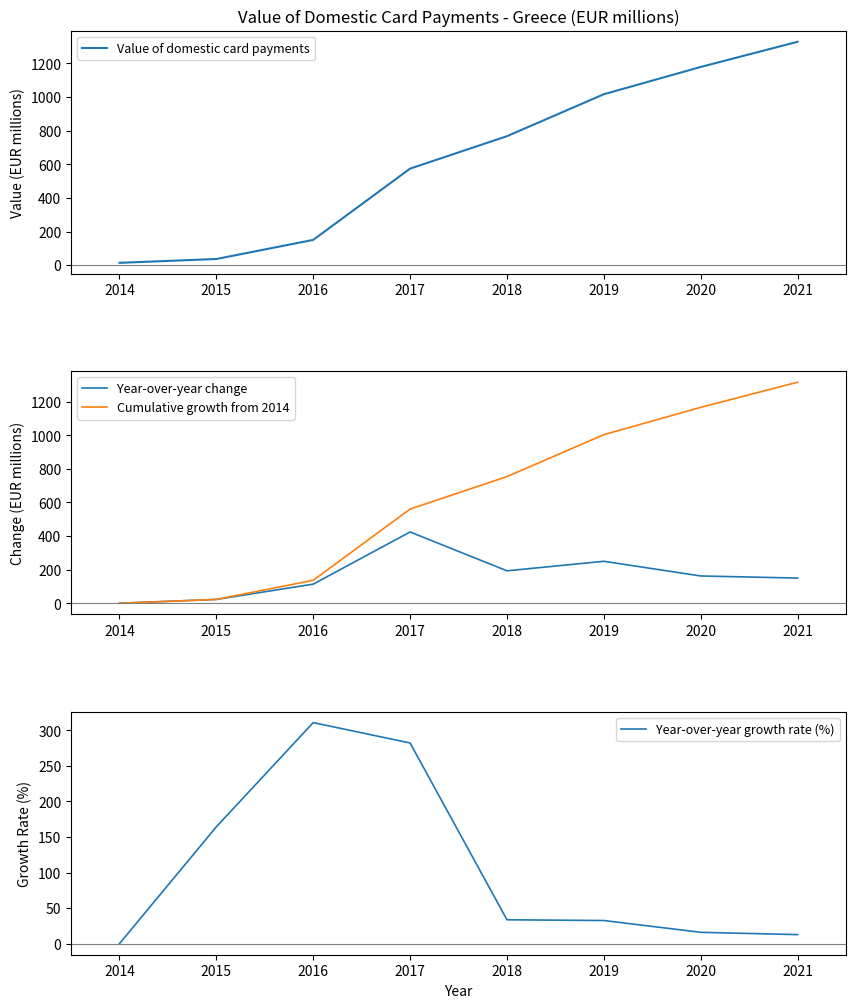

True or false: Year-over-year change and Value of domestic card payments intersect in this chart.

False